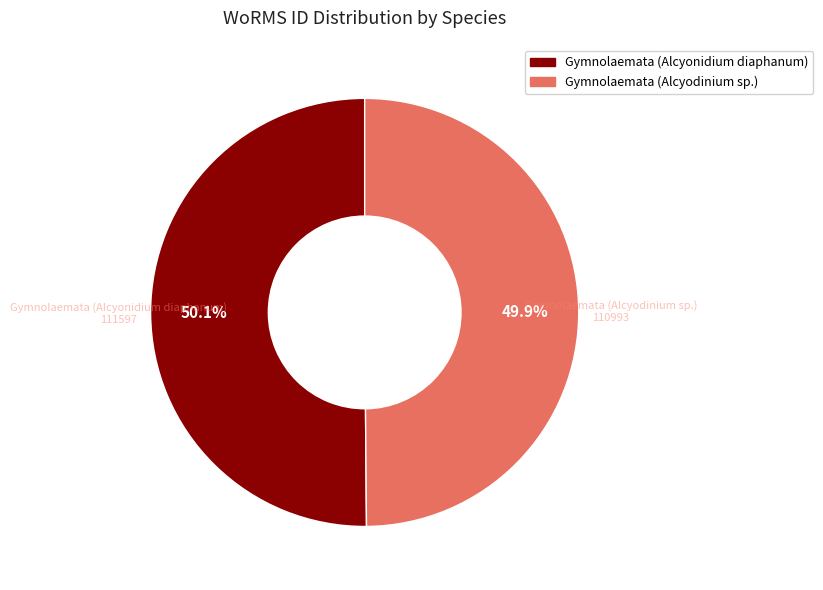

Is the sum of Gymnolaemata (Alcyonidium diaphanum) and Gymnolaemata (Alcyodinium sp.) greater than half?

Yes